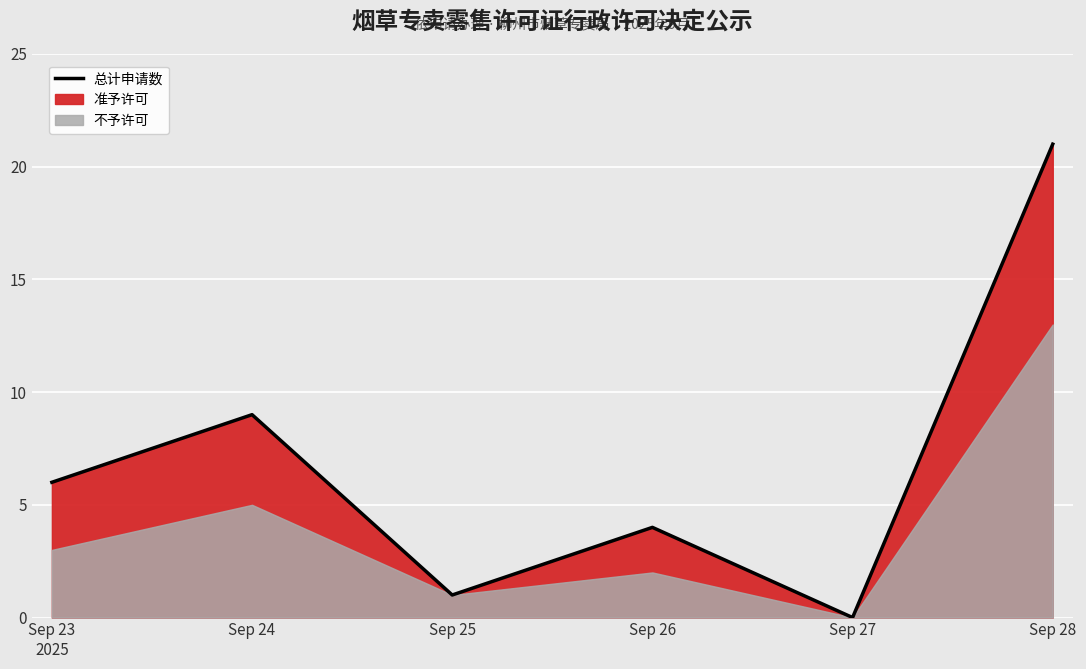

Reading left to right, list all the values displayed in this chart.

6	9	1	4	0	21